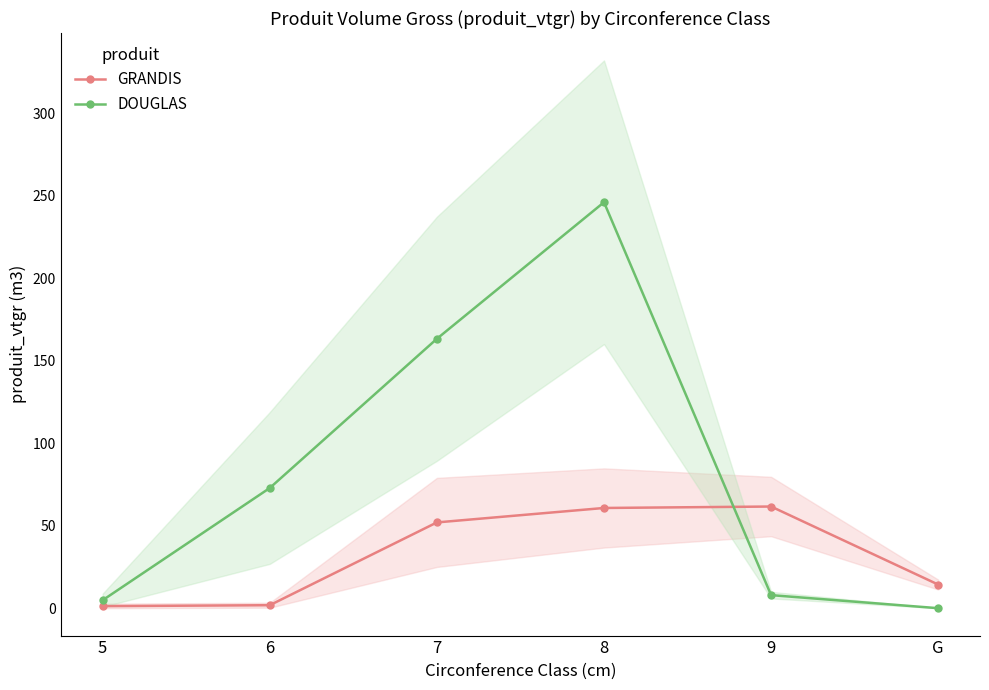

List the labels in order of GRANDIS value, largest first.

9, 8, 7, G, 6, 5